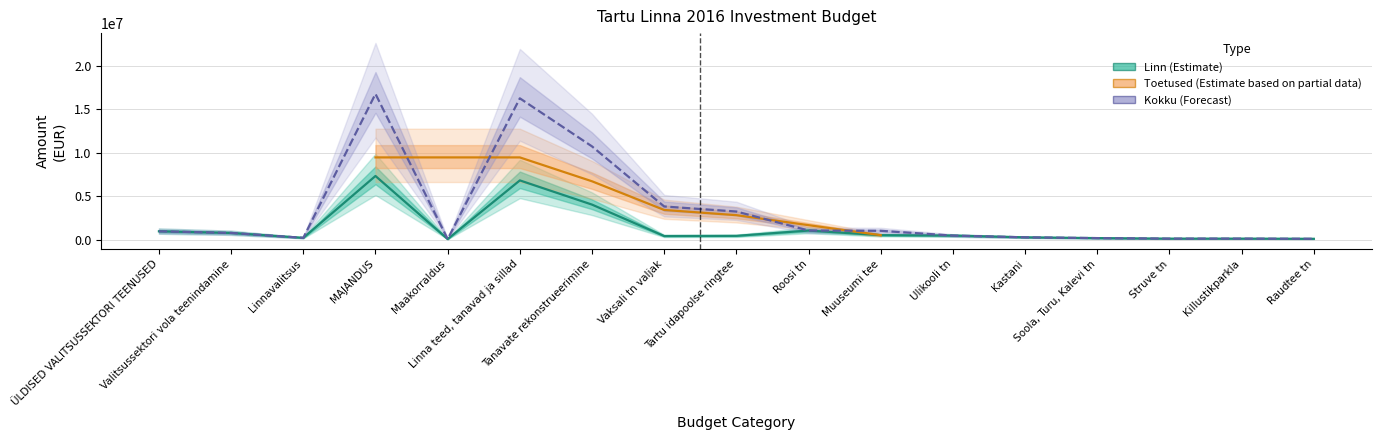

Is the value of linn at MAJANDUS greater than the value of toetused at Raudtee tn?

Yes